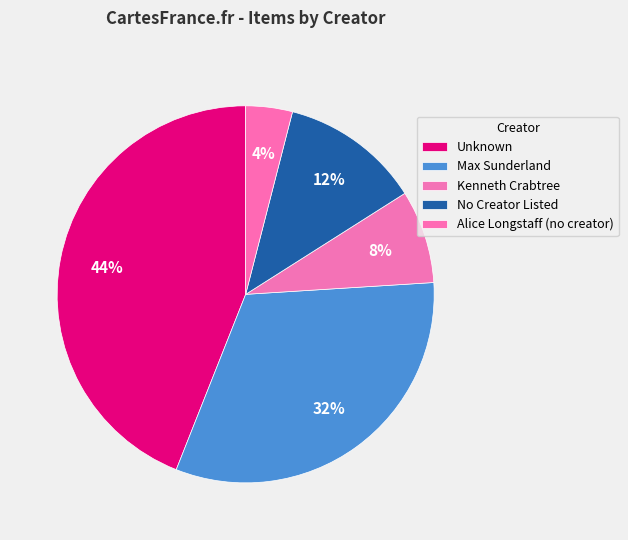

To the nearest percent, what is the difference between the largest and smallest slice percentages?

40%